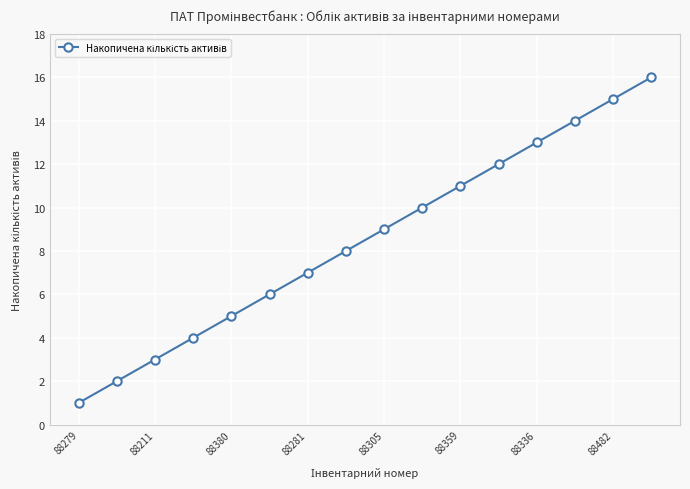

What is the maximum value shown in the chart?

16